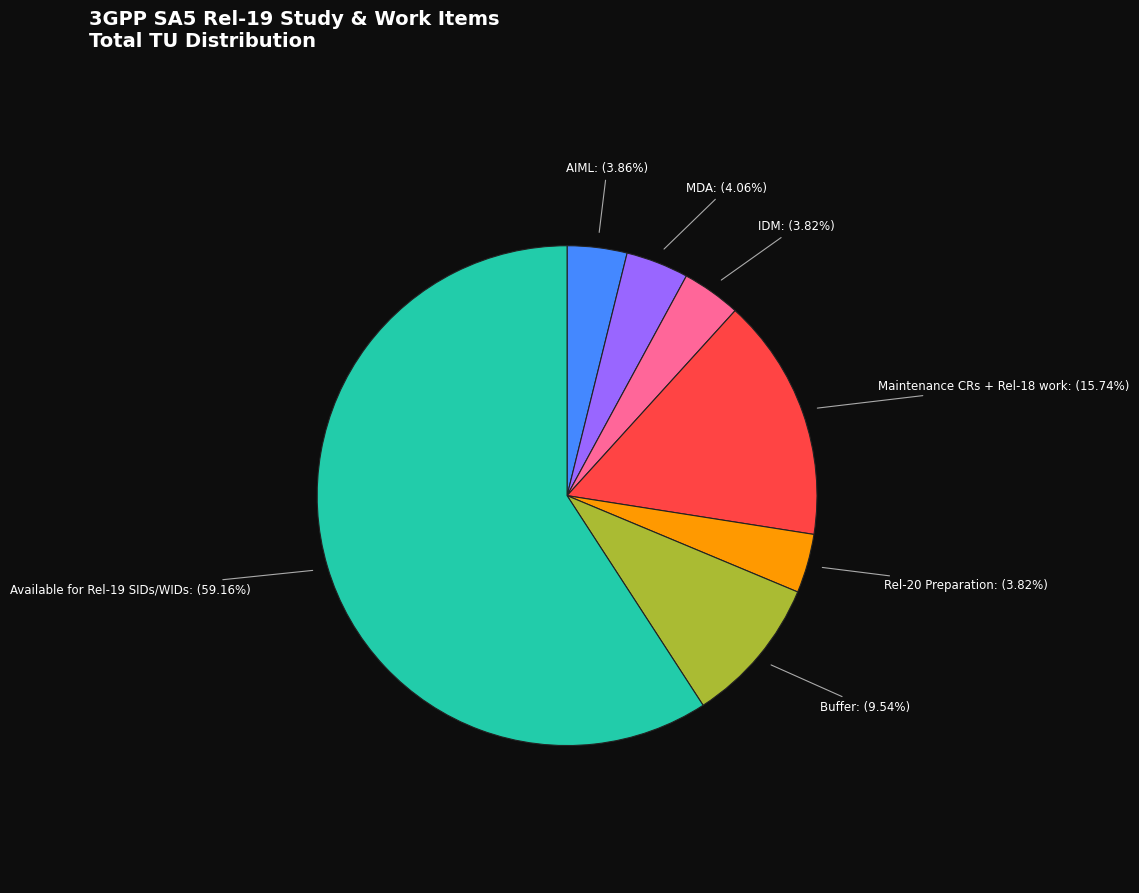

What percentage is the Available for Rel-19 SIDs/WIDs slice, to the nearest percent?

59%